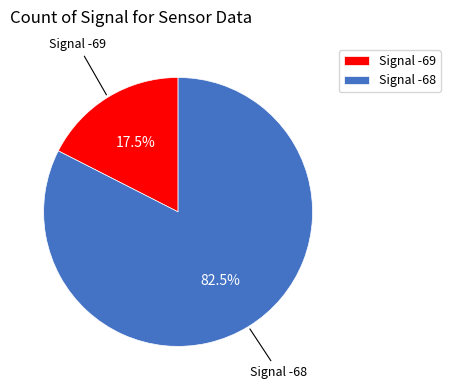

What percentage is NOT represented by Signal -69?

82.5%